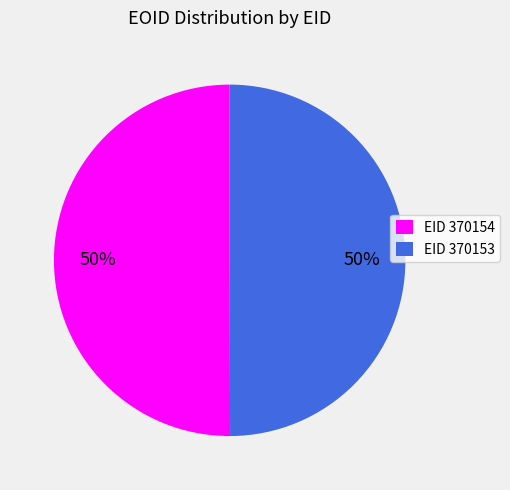

How many segments does this pie chart have?

2